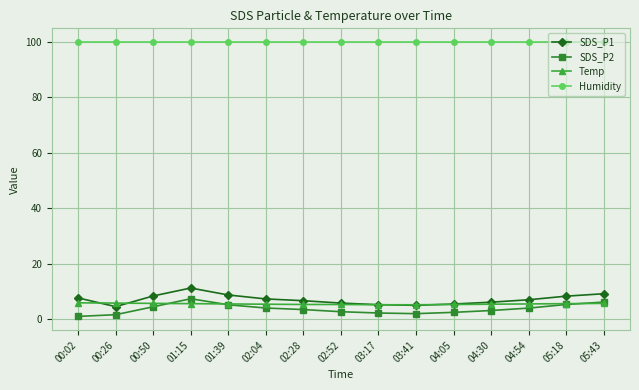

True or false: Humidity has a value of 162.6 at 01:39.

False